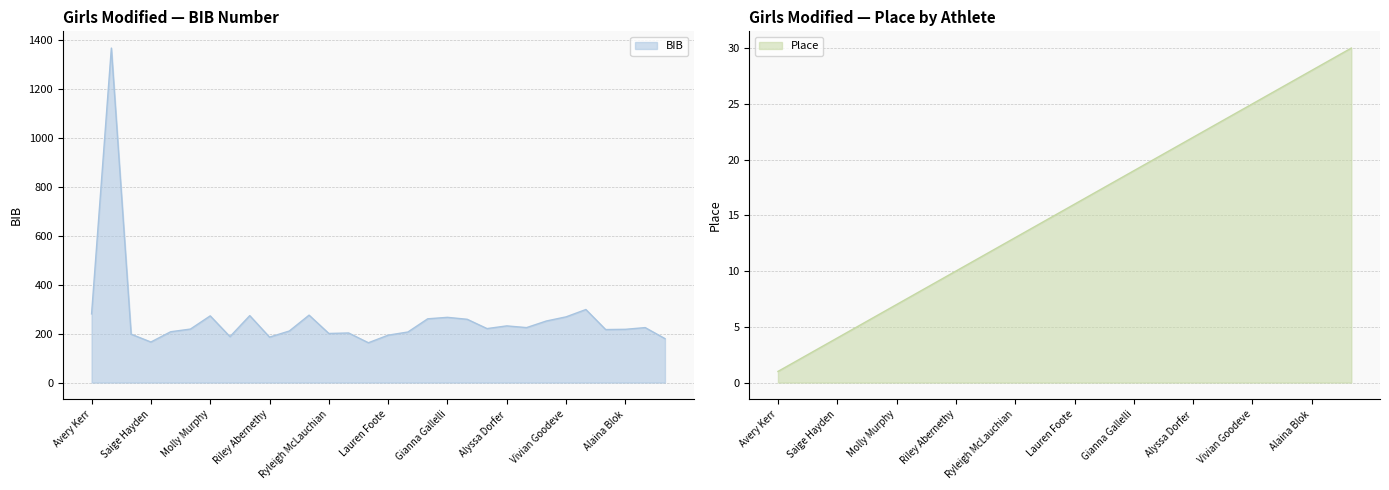

Is it true that Place equals 32 at Emily Clonan?

False